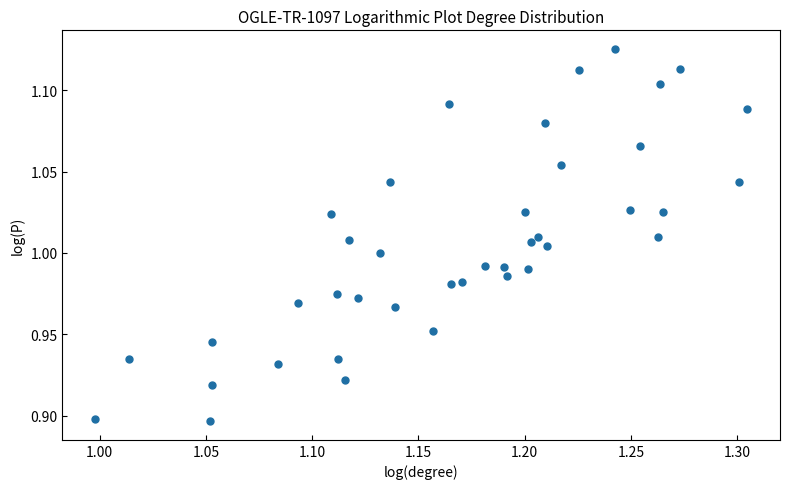

What is the range of X values (max minus min)?

0.3